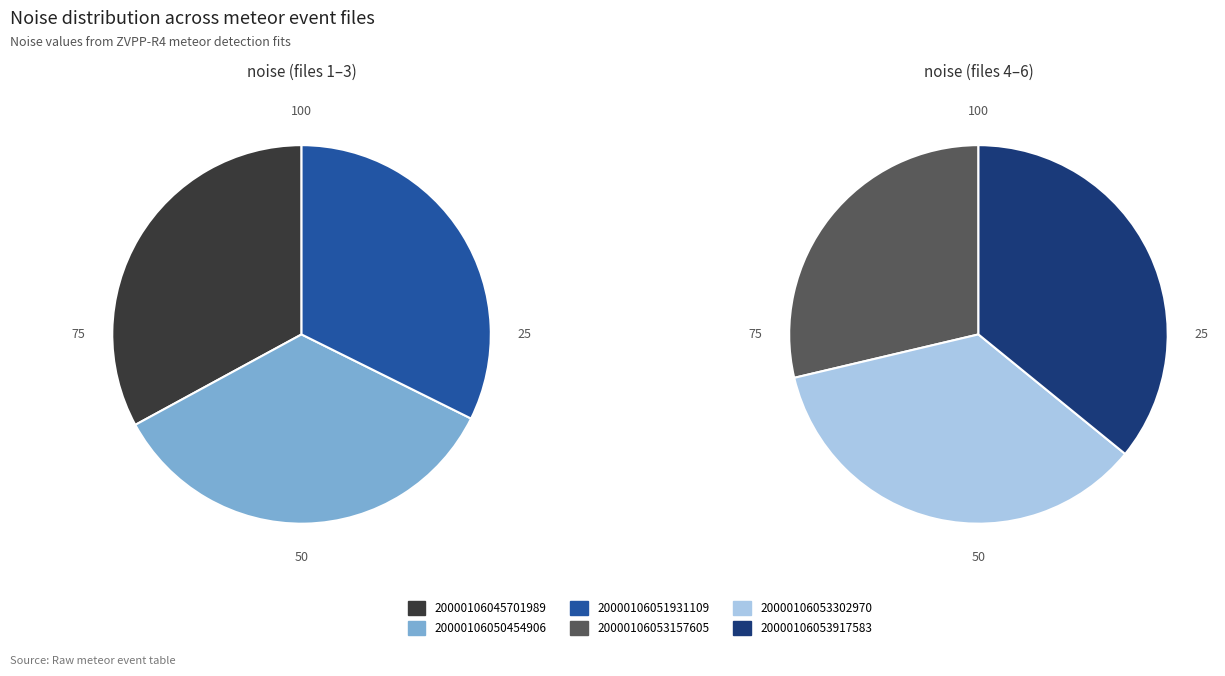

Which category has the biggest portion of the pie?

20000106050454906